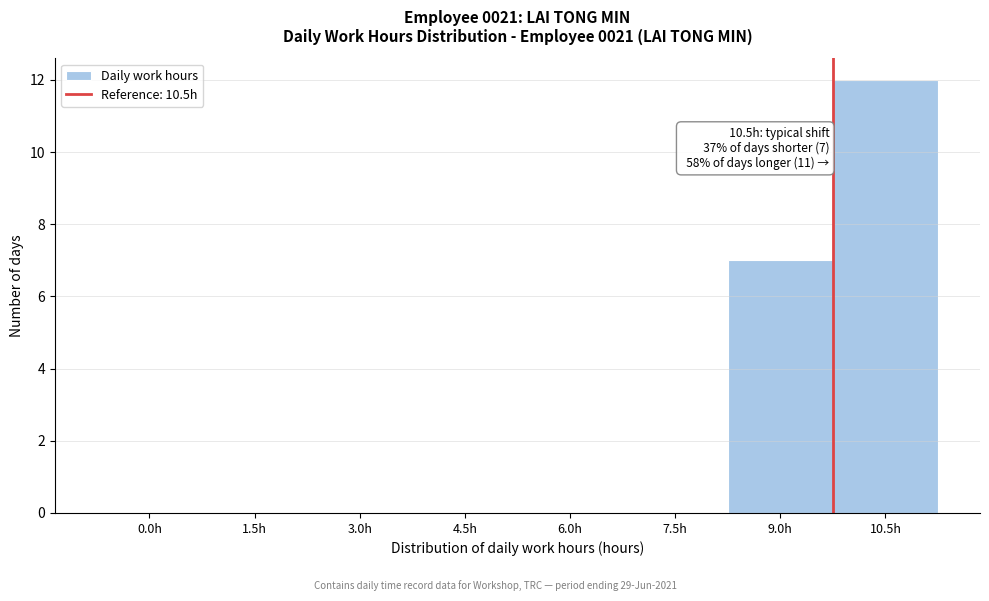

Reading right to left, what are all the values shown in this chart?

10.5h=12	9.0h=7	7.5h=0	6.0h=0	4.5h=0	3.0h=0	1.5h=0	0.0h=0